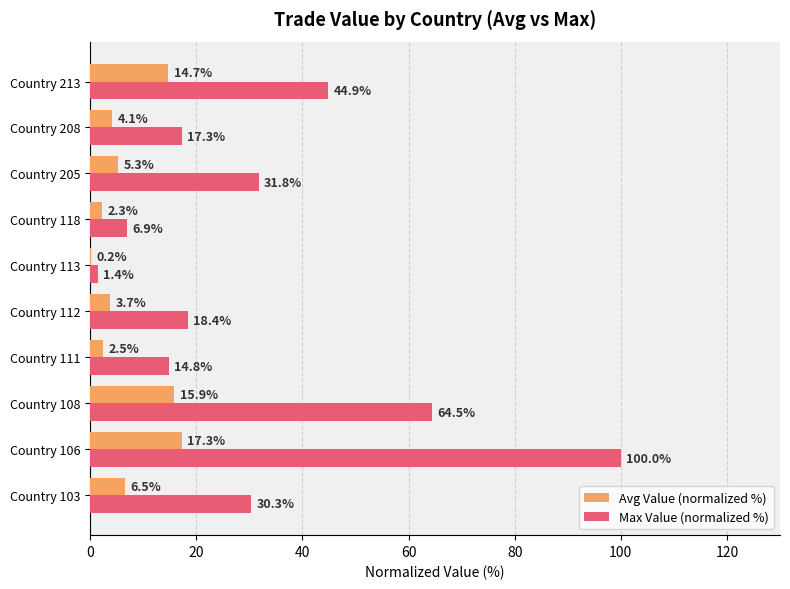

At which category is the sum across all series the highest?

Country 106